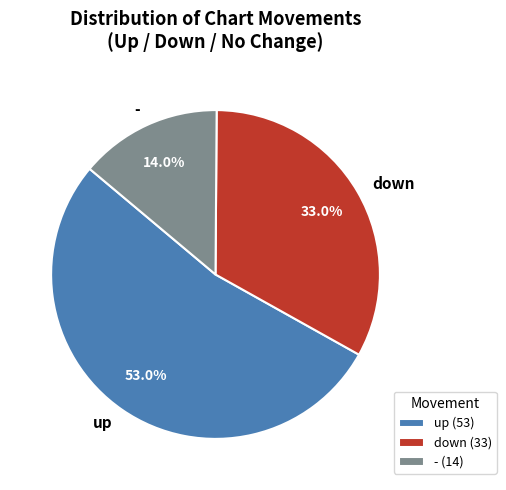

How many segments does this pie chart have?

3